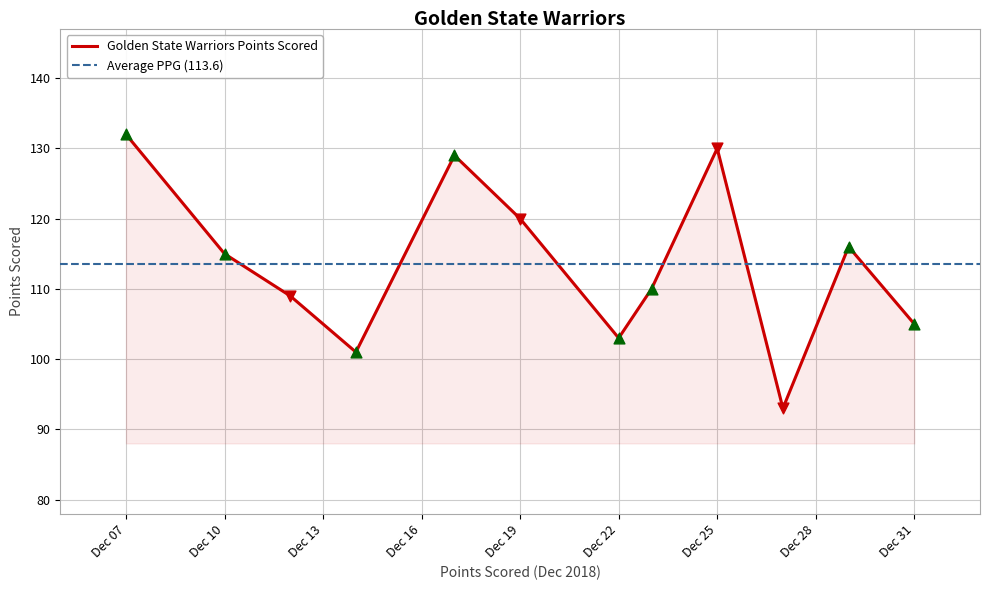

Is it true that Golden State Warriors Points Scored equals 45 at Dec 10?

False